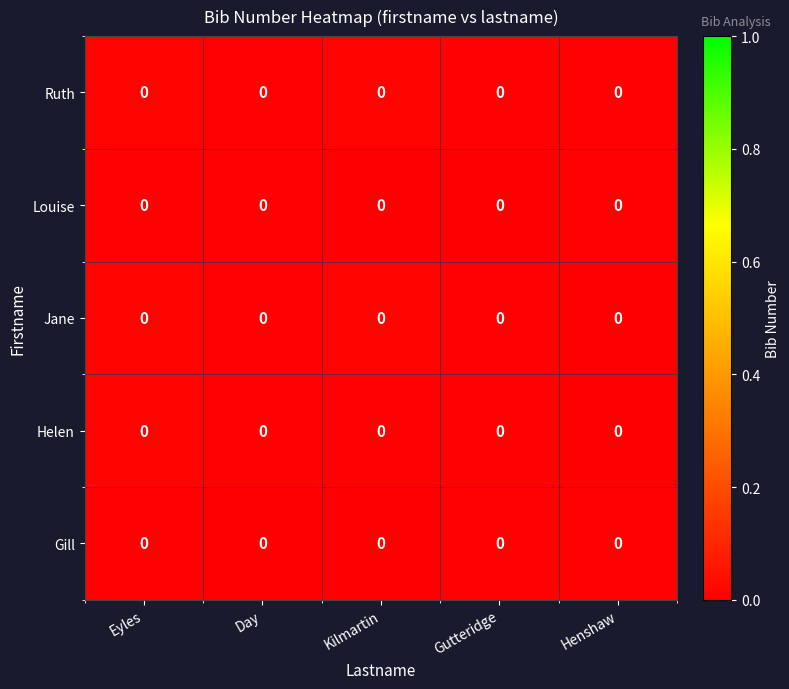

At which category does the chart reach its minimum across all series?

Gutteridge